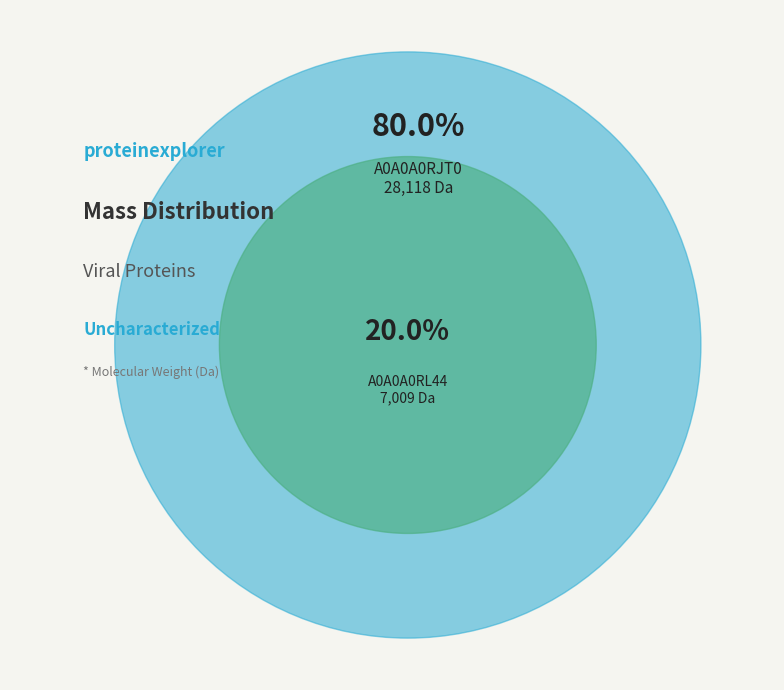

Which category accounts for the majority?

A0A0A0RJT0